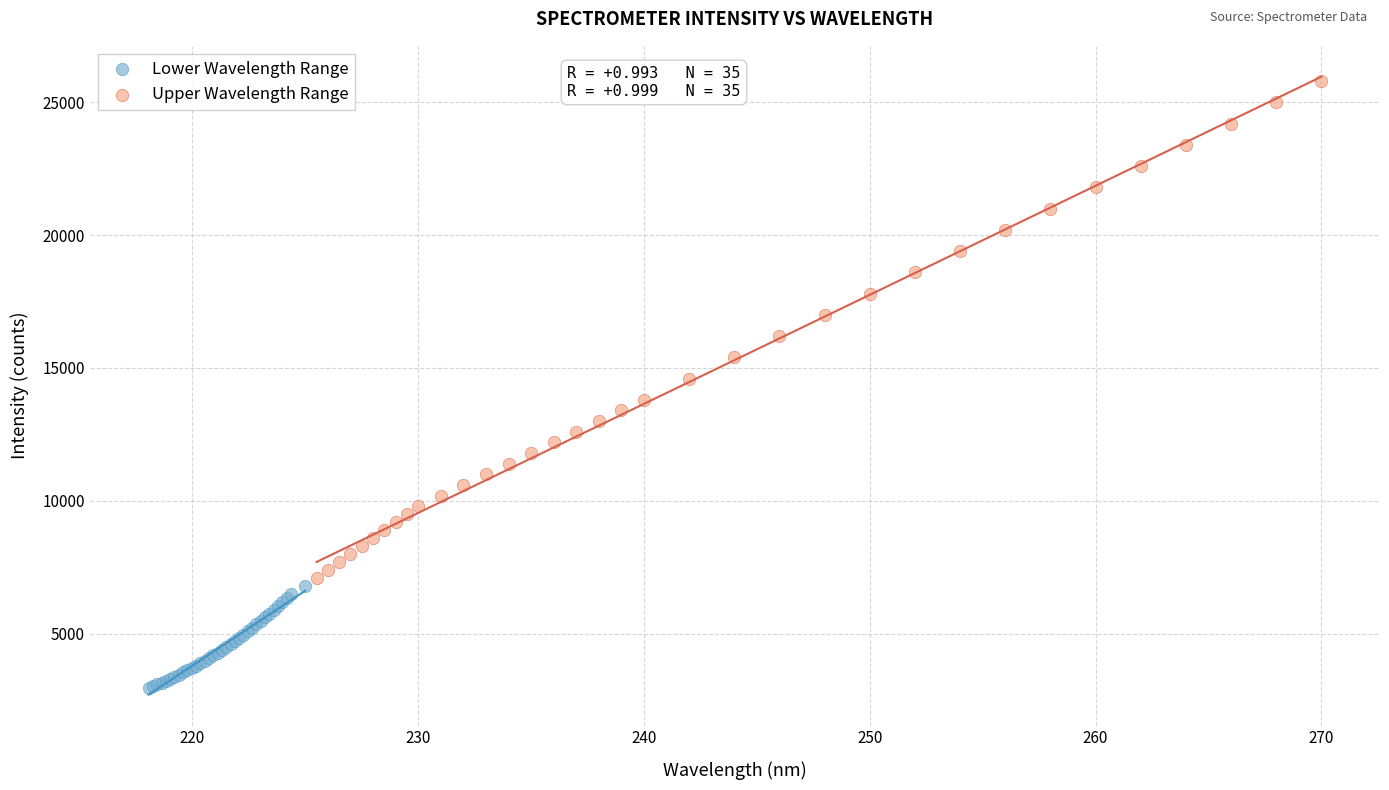

What are all the series names shown in the legend?

Lower Wavelength Range, Upper Wavelength Range